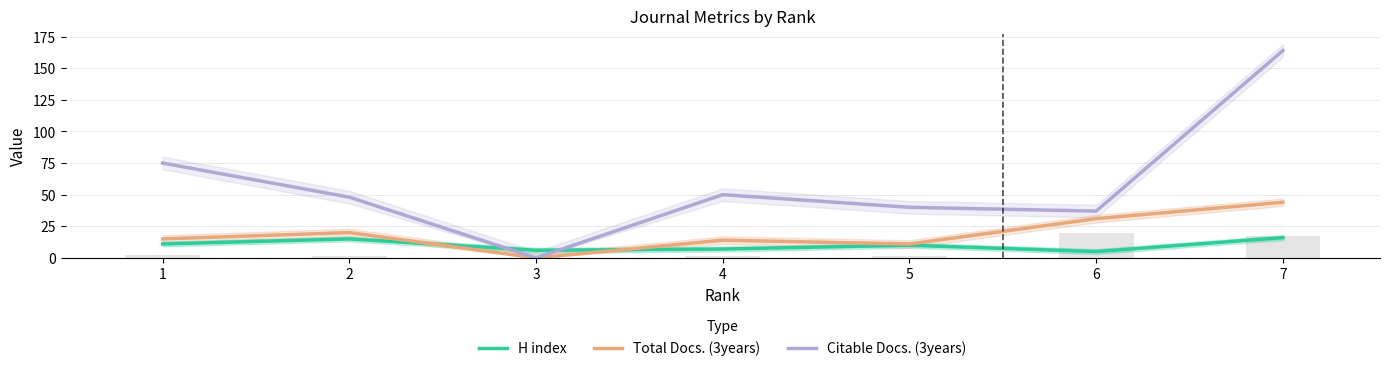

How many values in the Citable Docs. (3years) series are below 48?

3